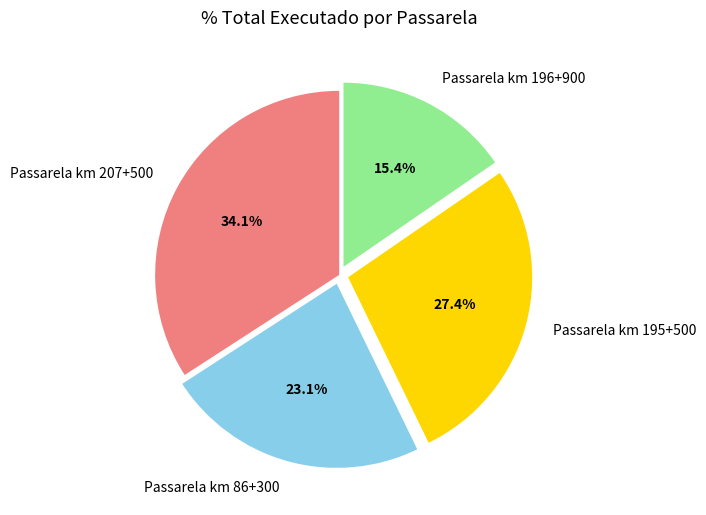

Rank the categories by value from lowest to highest.

Passarela km 196+900, Passarela km 86+300, Passarela km 195+500, Passarela km 207+500